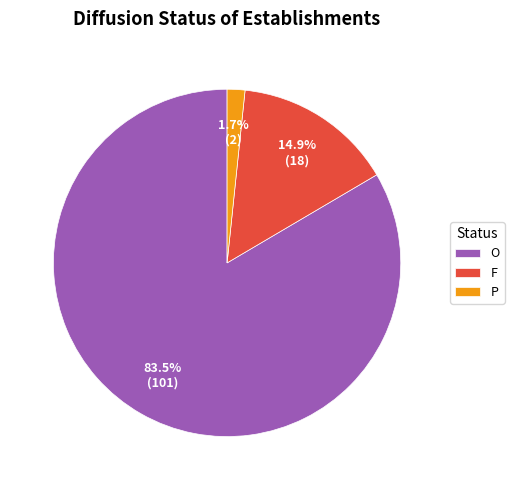

To the nearest percent, what is the average slice percentage?

33%